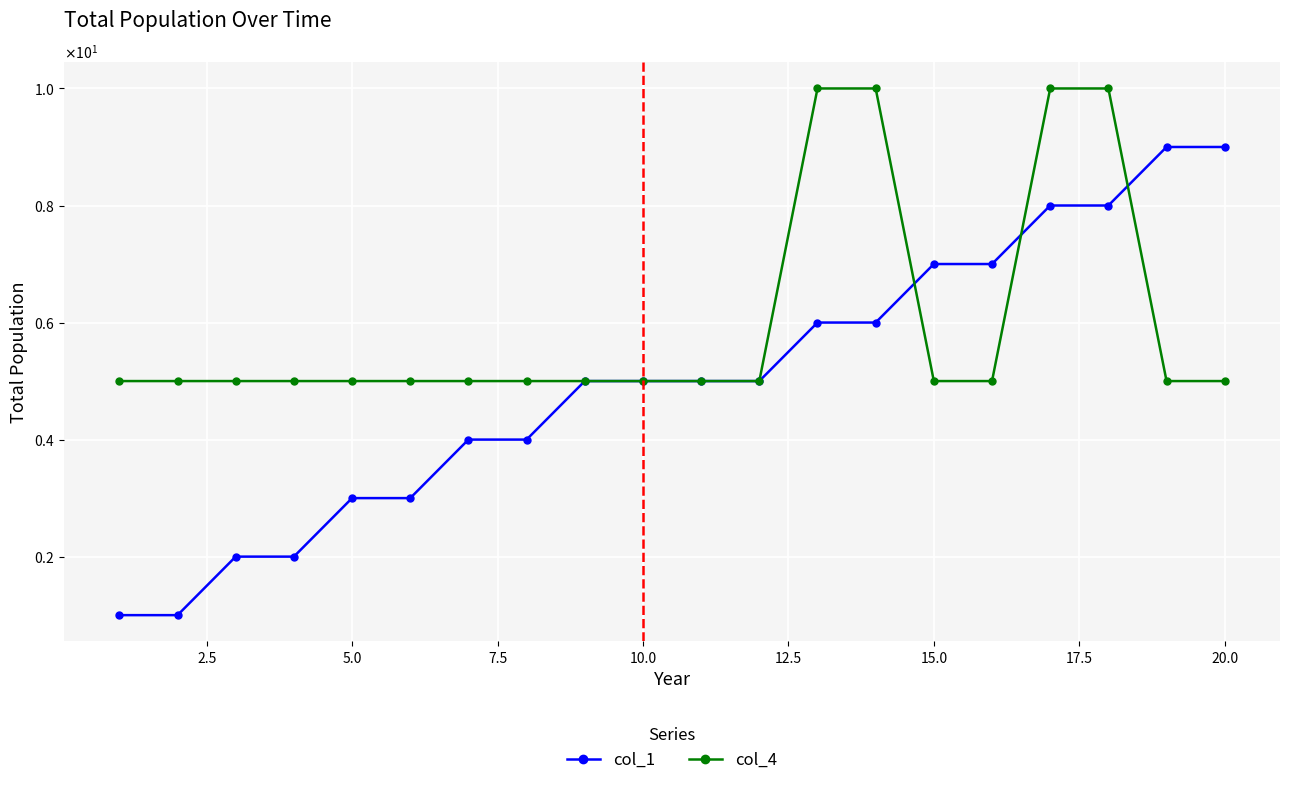

True or false: col_1 and col_4 cross at least once.

True